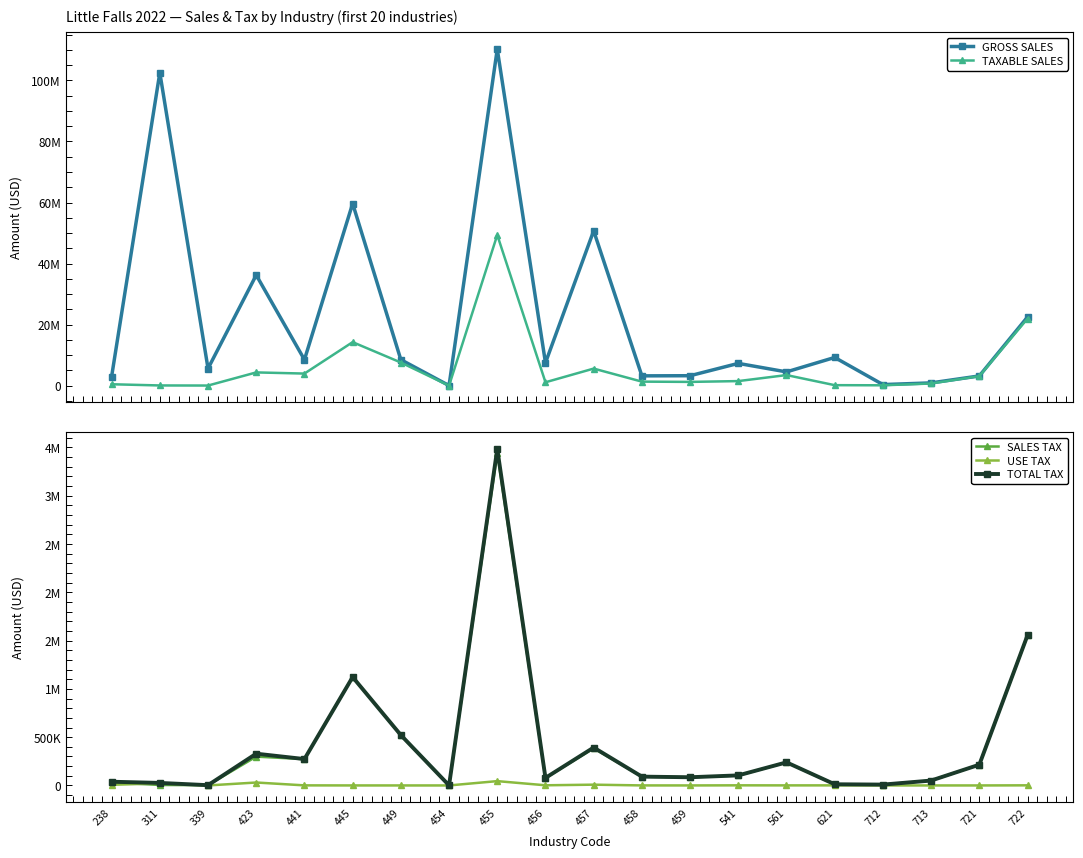

True or false: USE TAX and GROSS SALES intersect in this chart.

False